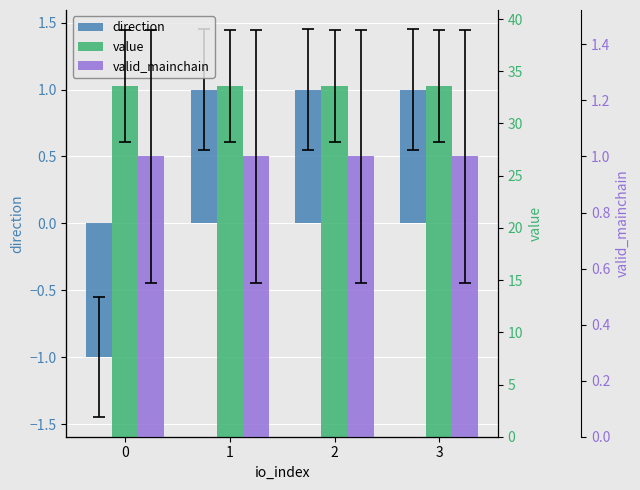

What is the sum of the direction values at 2 and 1?

2.0